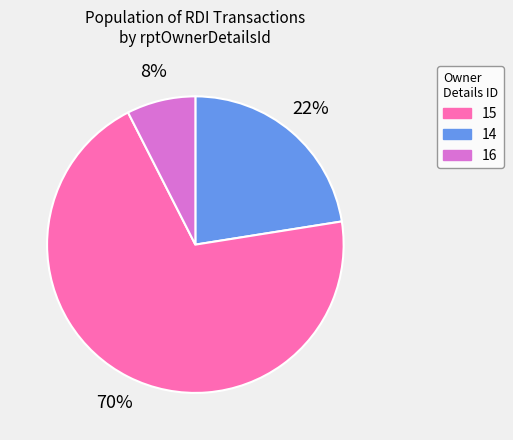

To the nearest percent, what is the difference between the largest and smallest slice percentages?

63%